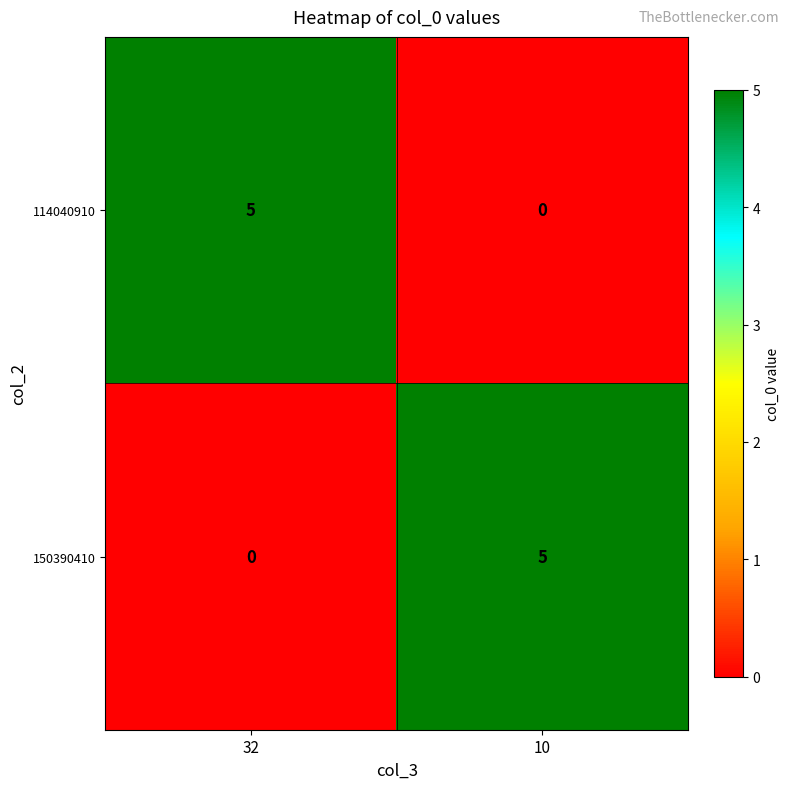

Reading right to left, transcribe all the data shown in this chart.

114040910: 10=0	32=5
150390410: 10=5	32=0